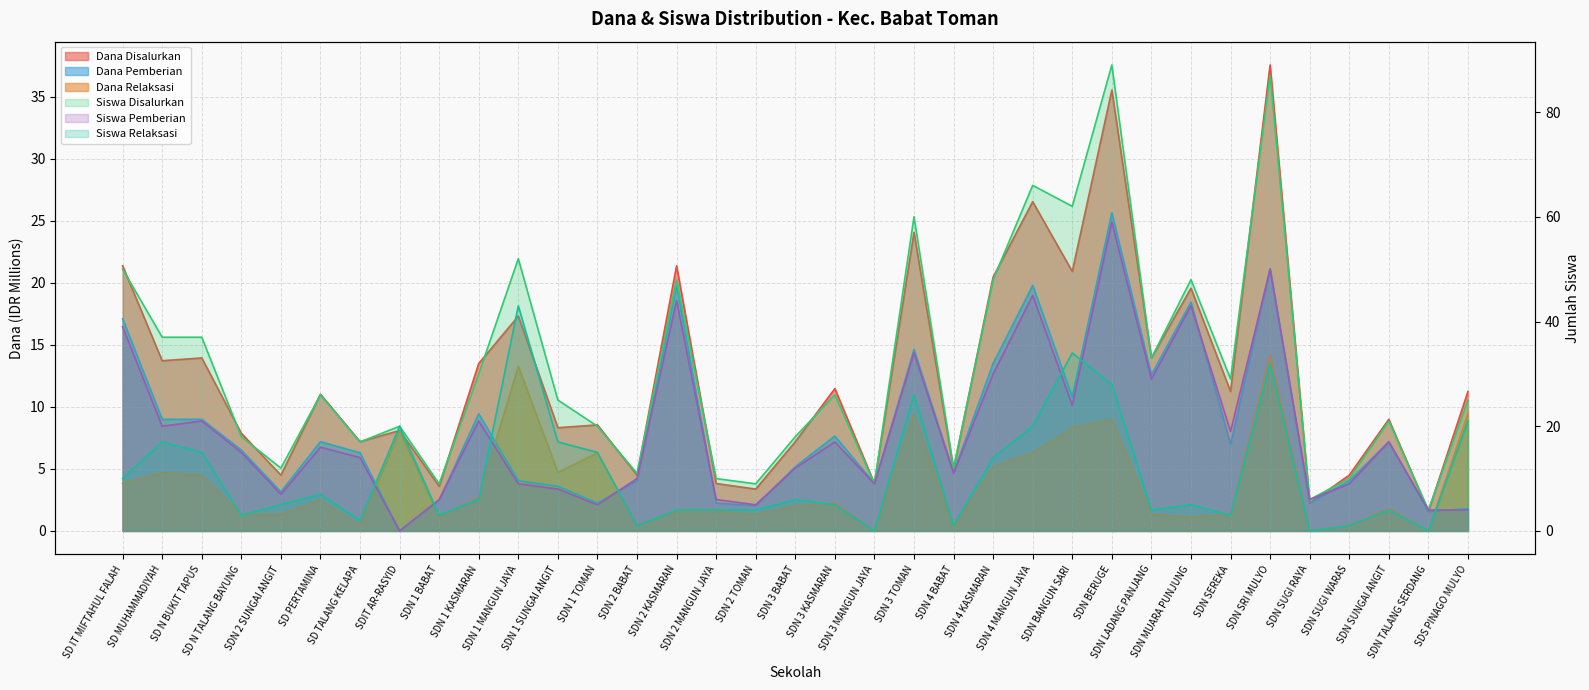

What are all the series names shown in the legend?

Dana Disalurkan, Siswa Disalurkan, Dana Pemberian, Siswa Pemberian, Dana Relaksasi, Siswa Relaksasi